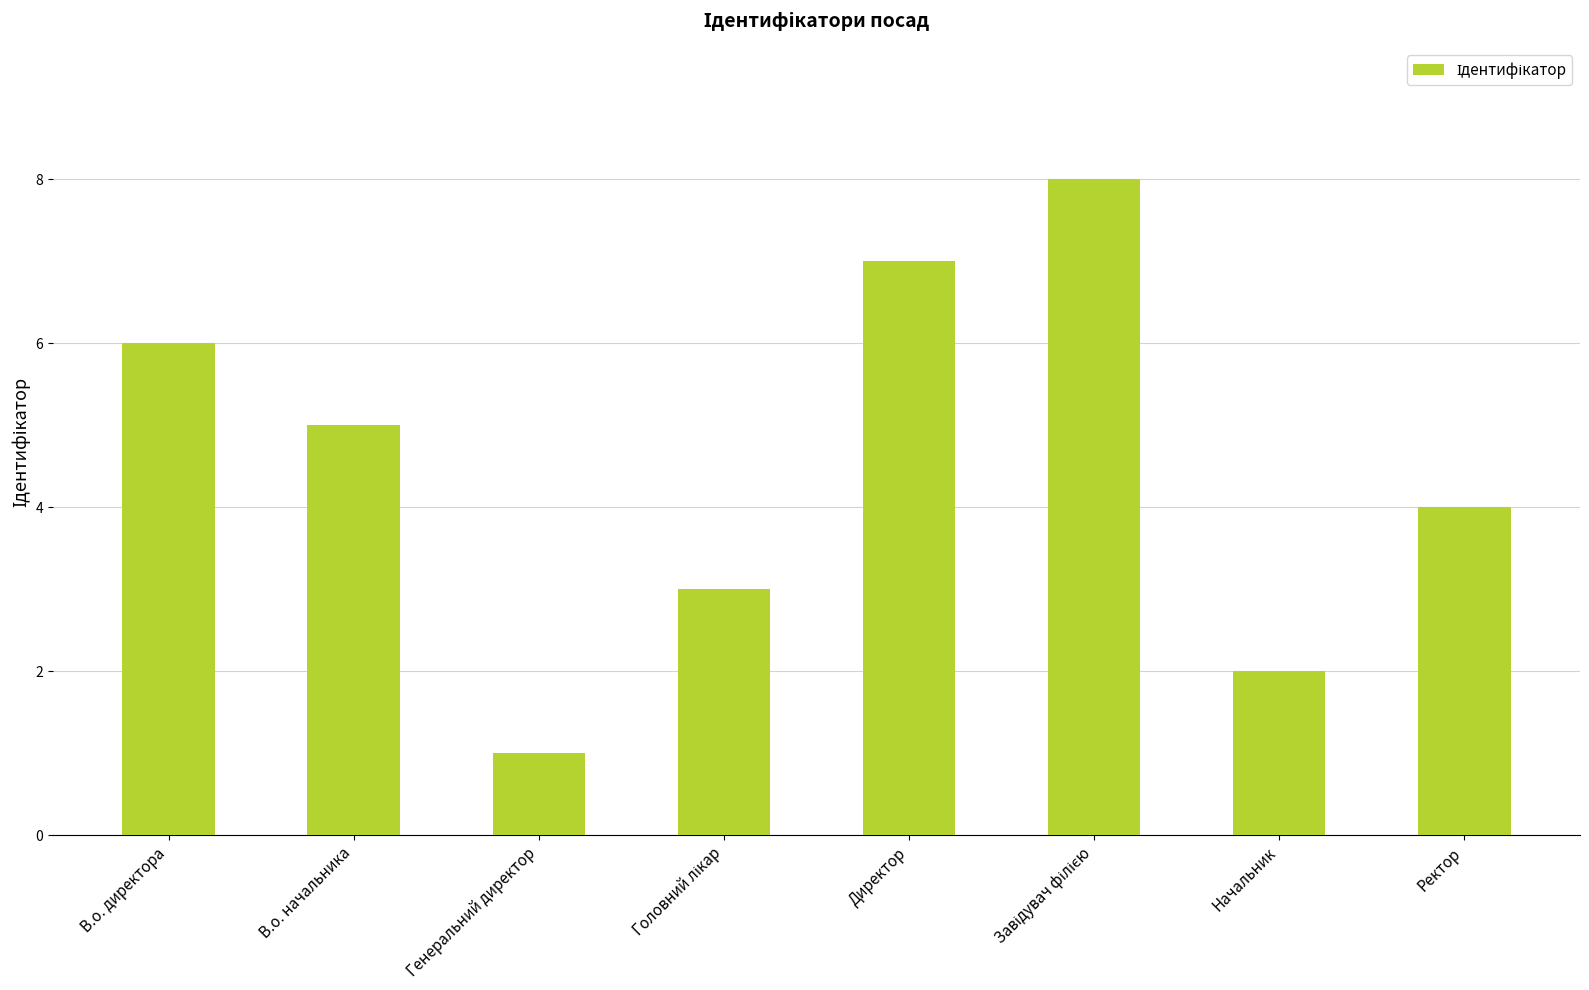

Approximately how many times larger is the value at Начальник compared to Генеральний директор?

2.0